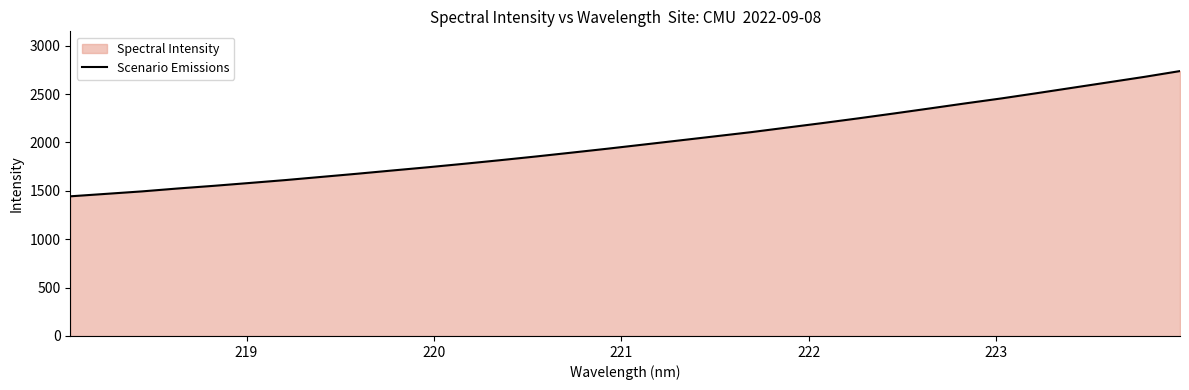

What is the difference between the maximum and minimum values?

1294.4